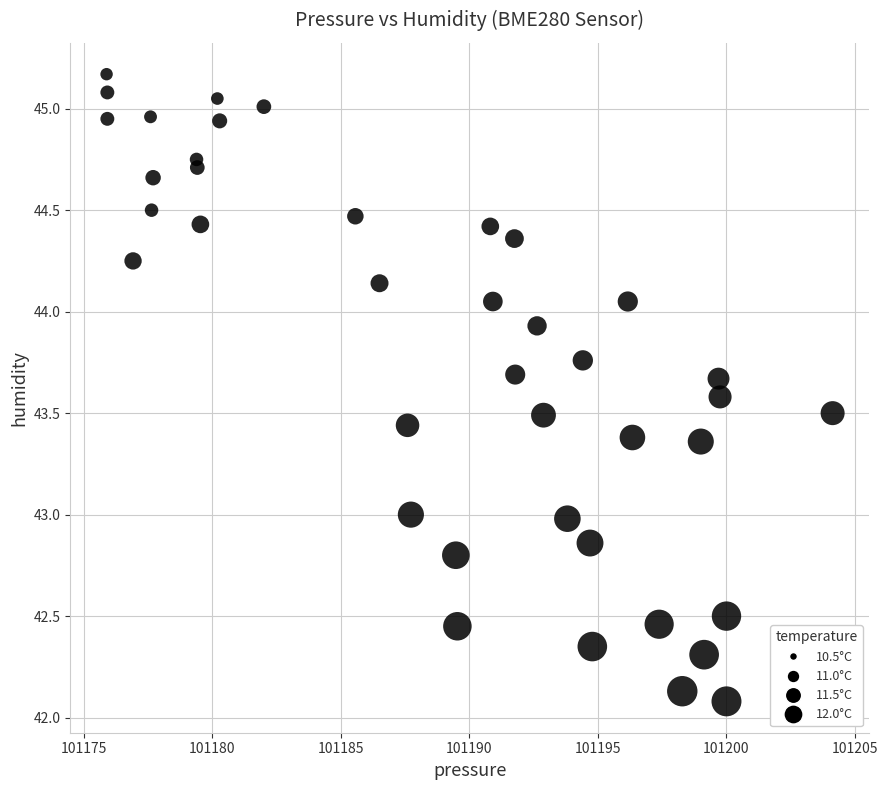

What is the range of Y values (max minus min)?

3.1